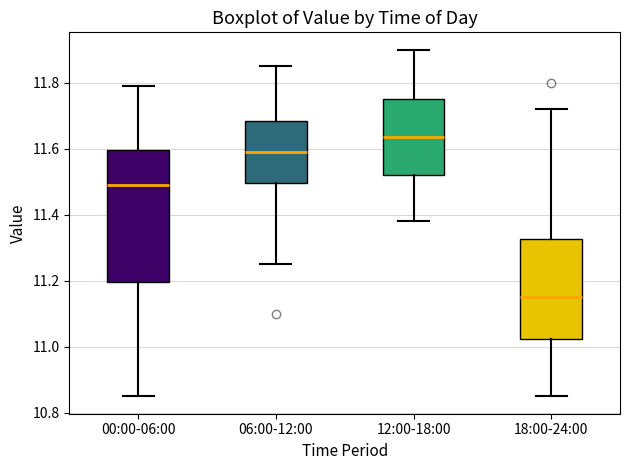

Where does the lower whisker of the box for 06:00-12:00 end on the y-axis? The values are not printed on the chart, so give them approximately, as read against the axis.

11.26